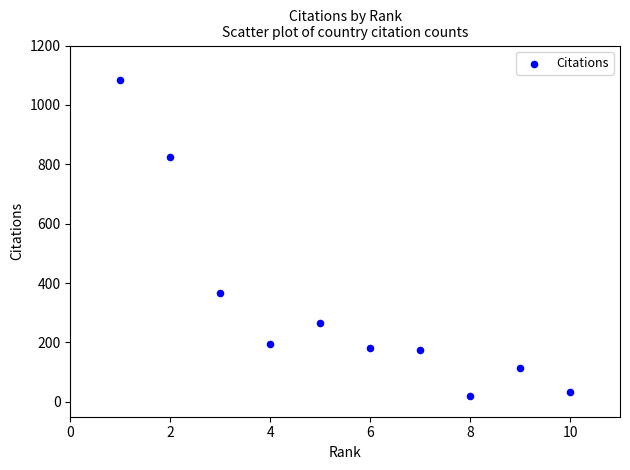

What is the average X value?

6